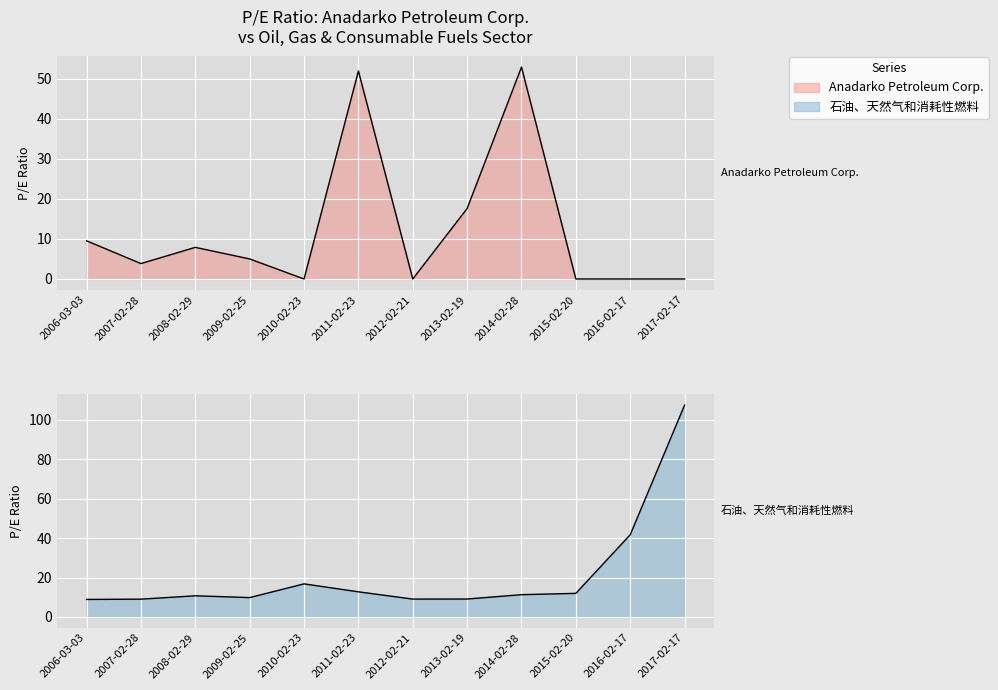

At 2017-02-17, list the series in order from largest to smallest.

石油、天然气和消耗性燃料, Anadarko Petroleum Corp.